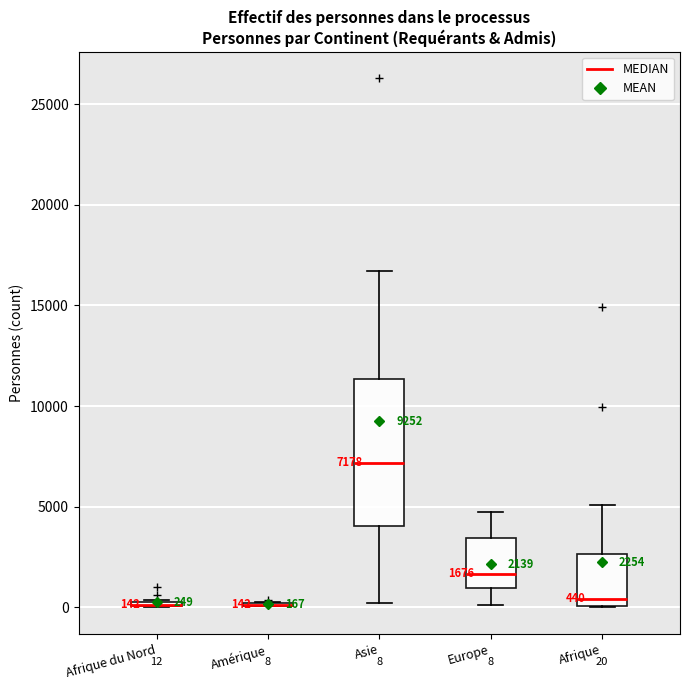

Comparing the boxes themselves (not the whiskers), which one is the tallest?

Asie